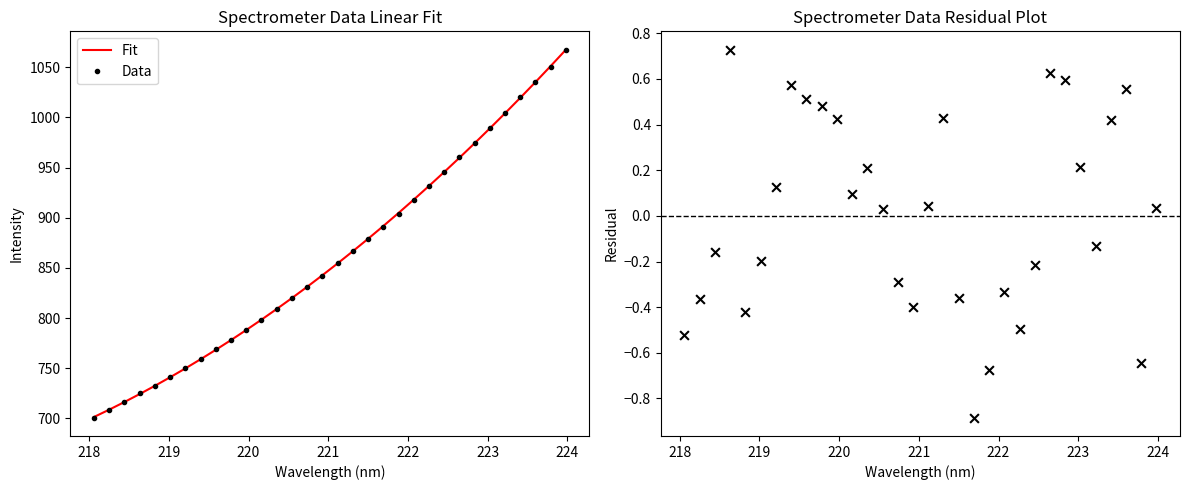

Which series has the largest total across all categories?

Fit